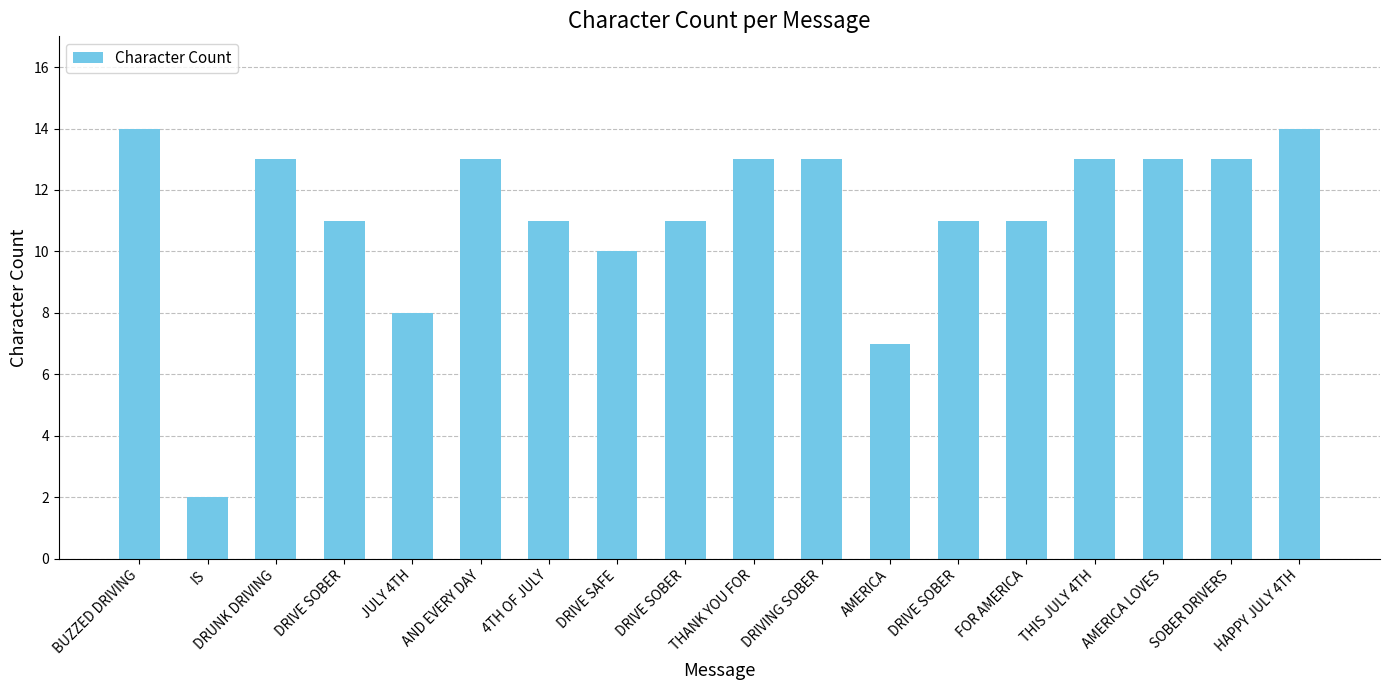

The value at 4TH OF JULY is 11. True or false?

True